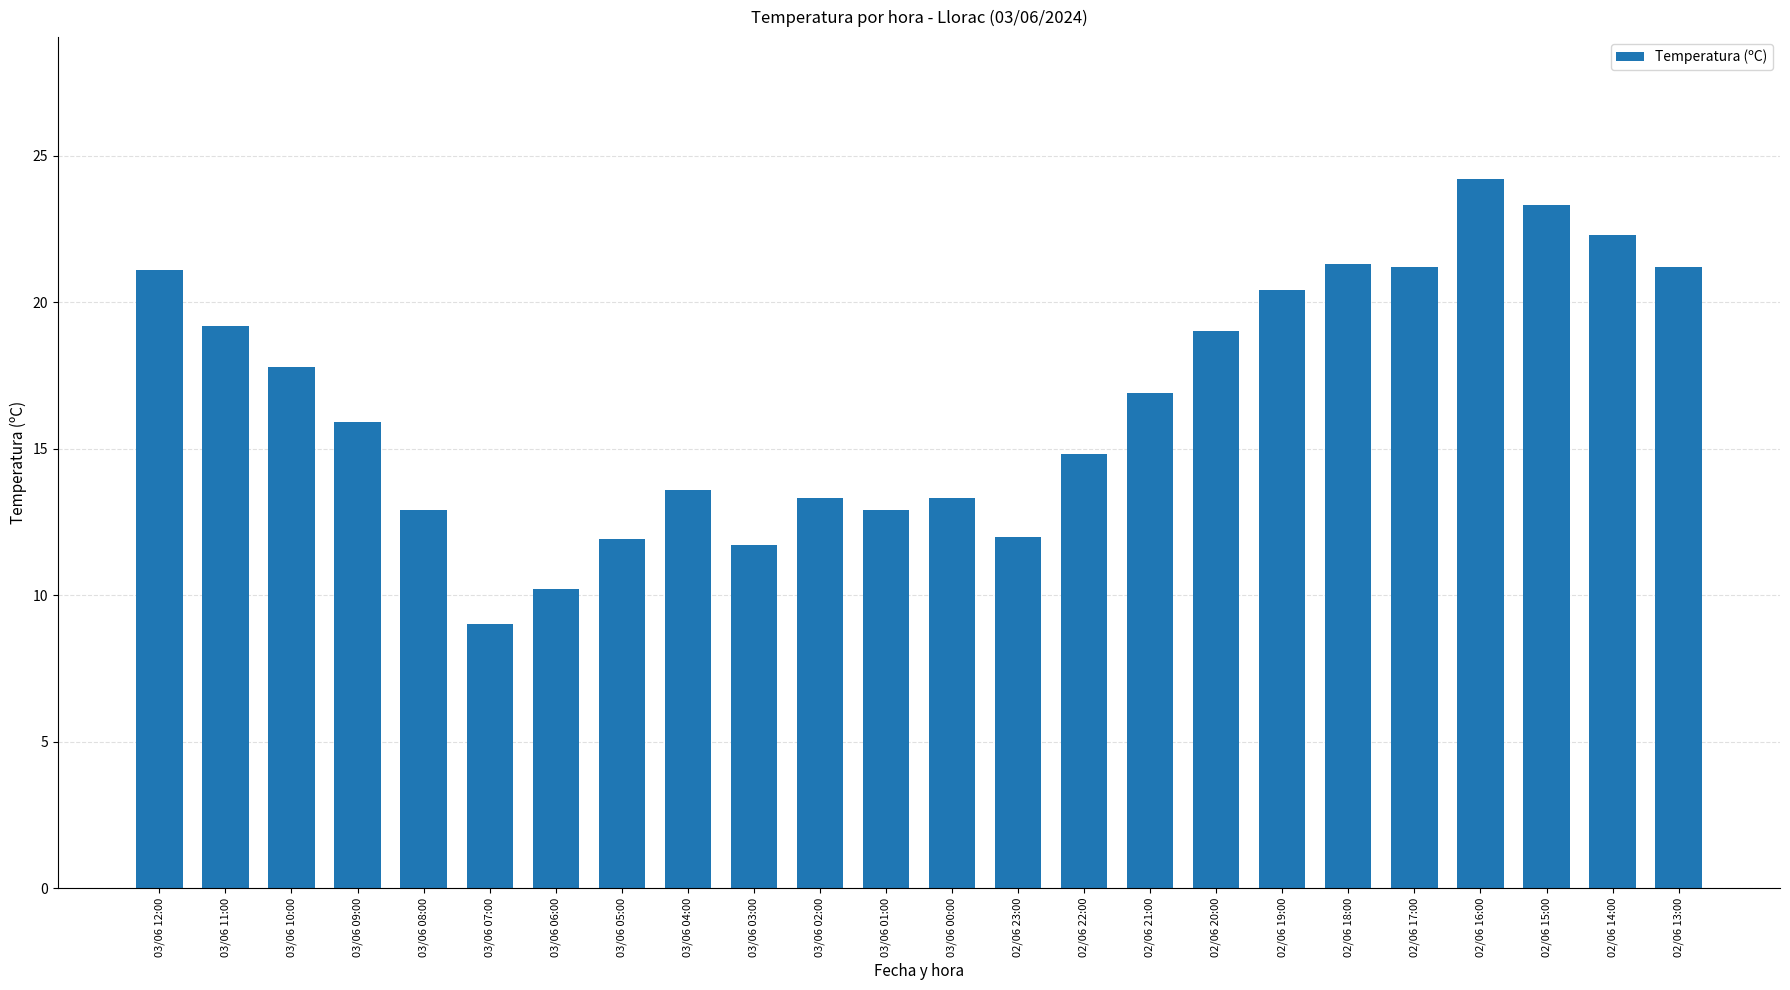

What is the sum of all values?

399.4